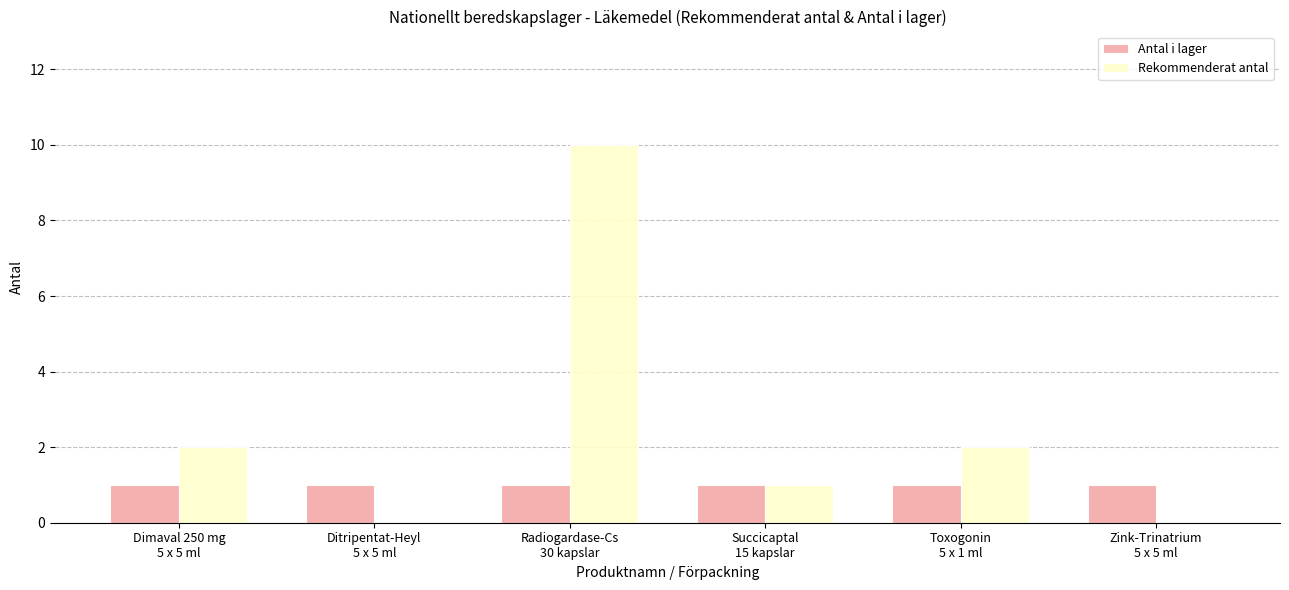

What is the greatest value displayed?

10